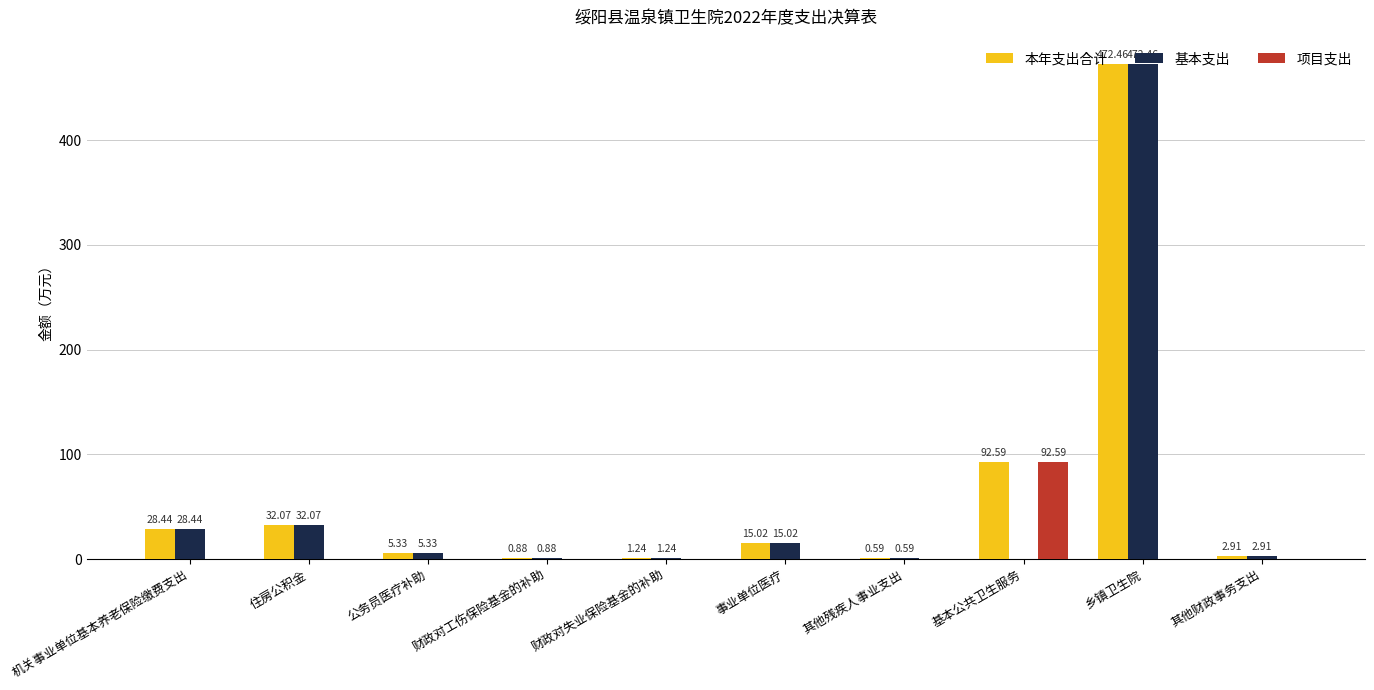

What is the total value across all series at 公务员医疗补助?

10.7